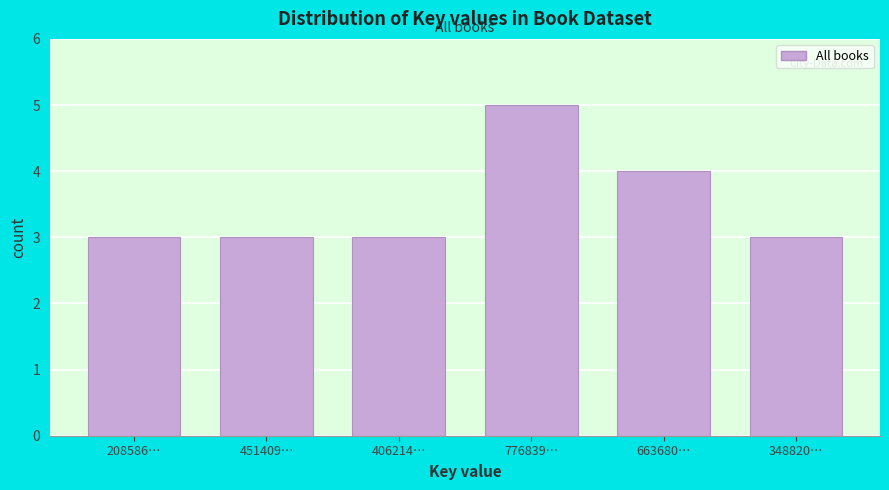

Reading left to right, list all the values displayed in this chart.

3	3	3	5	4	3